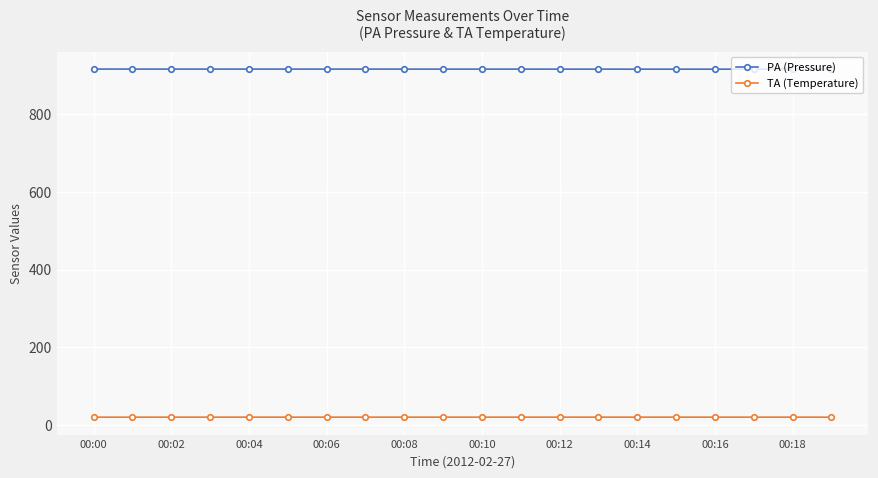

List the series in order of their peak value, highest first.

PA (Pressure), TA (Temperature)